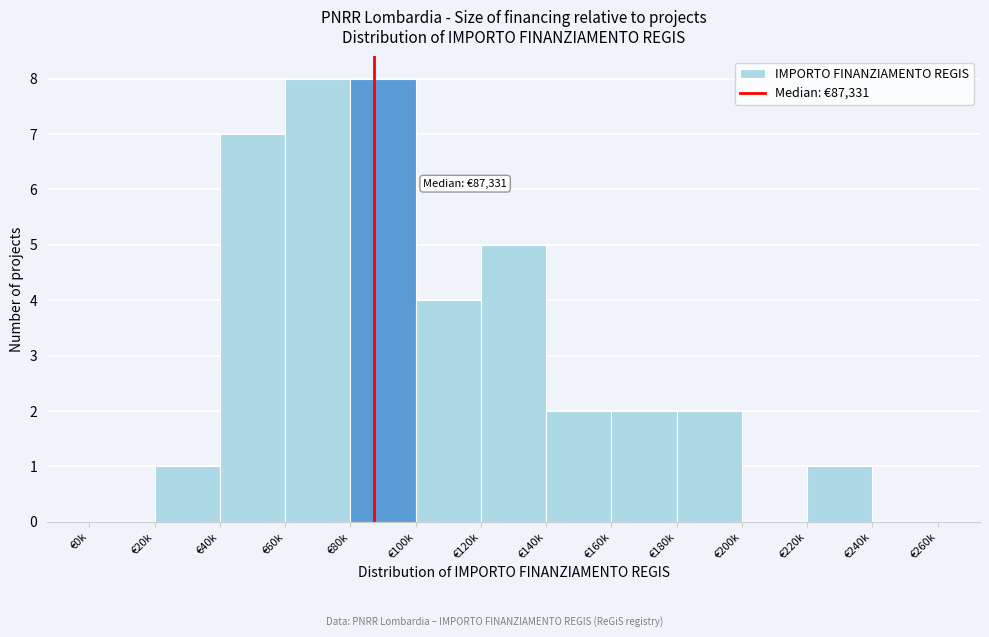

Reading left to right, transcribe all the data shown in this chart.

€0k=0	€20k=1	€40k=7	€60k=8	€80k=8	€100k=4	€120k=5	€140k=2	€160k=2	€180k=2	€200k=0	€220k=1	€240k=0